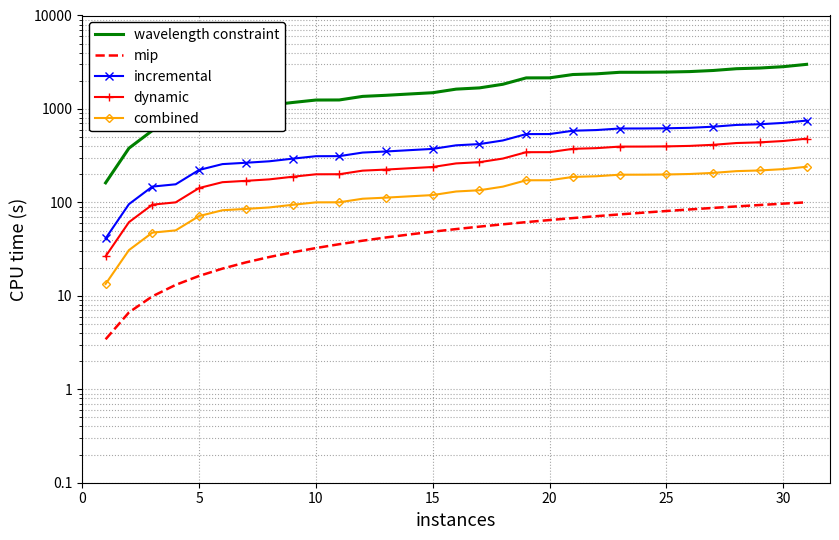

What are all the series names shown in the legend?

wavelength constraint, mip, incremental, dynamic, combined